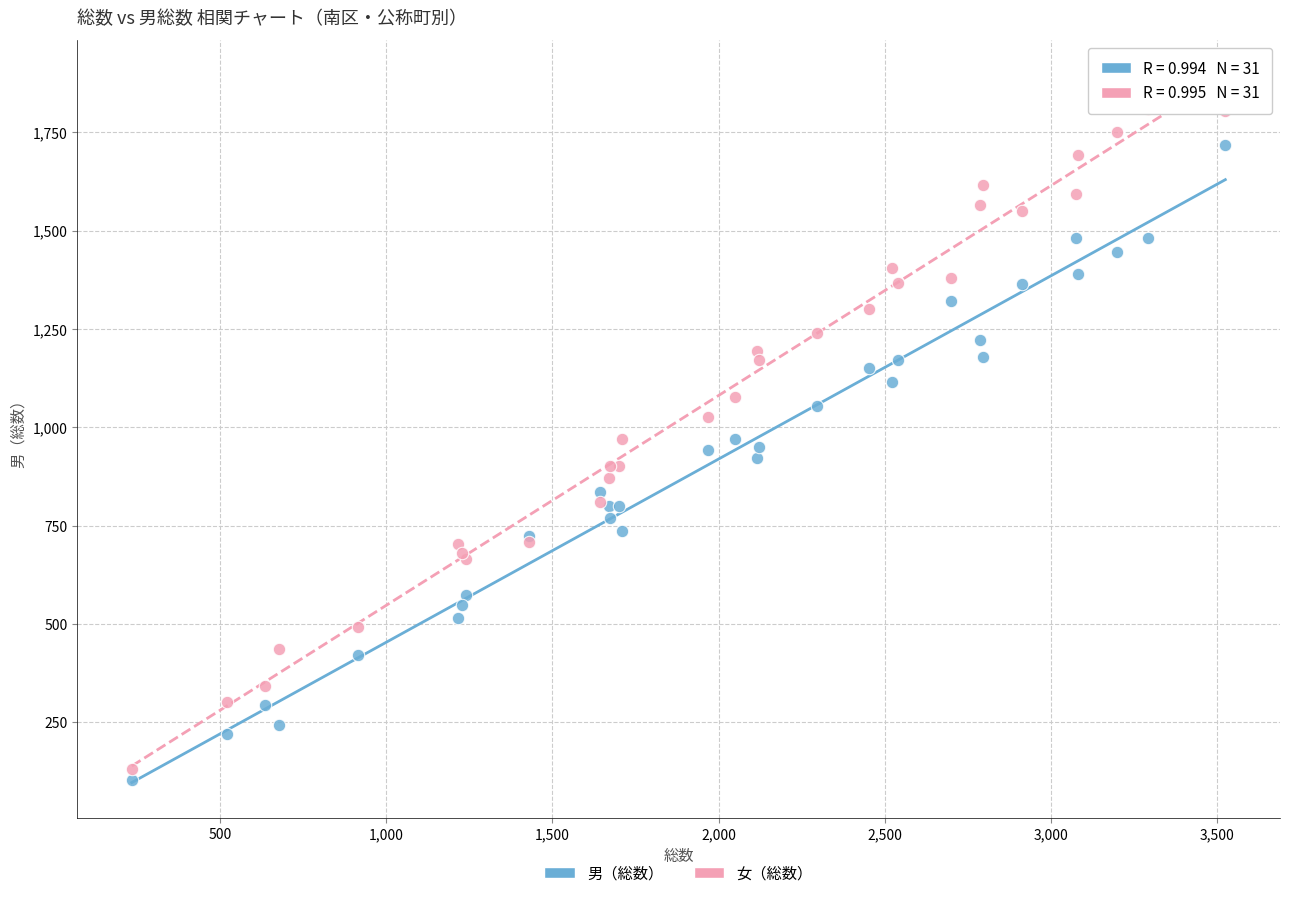

Which series has the largest Y range (max minus min)?

女（総数）